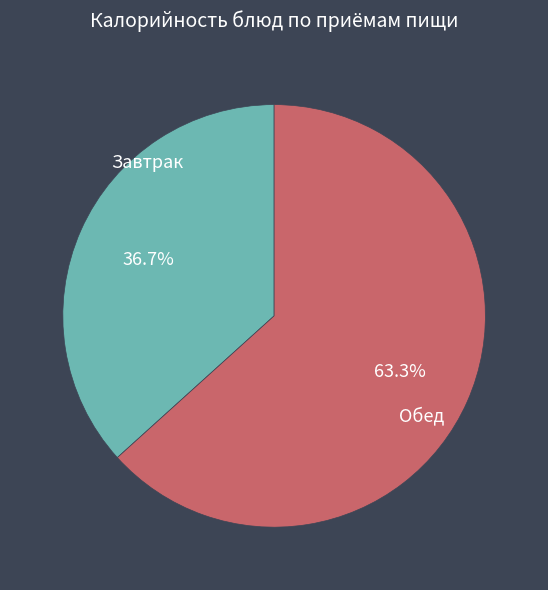

Rank the categories by value from highest to lowest.

Обед, Завтрак